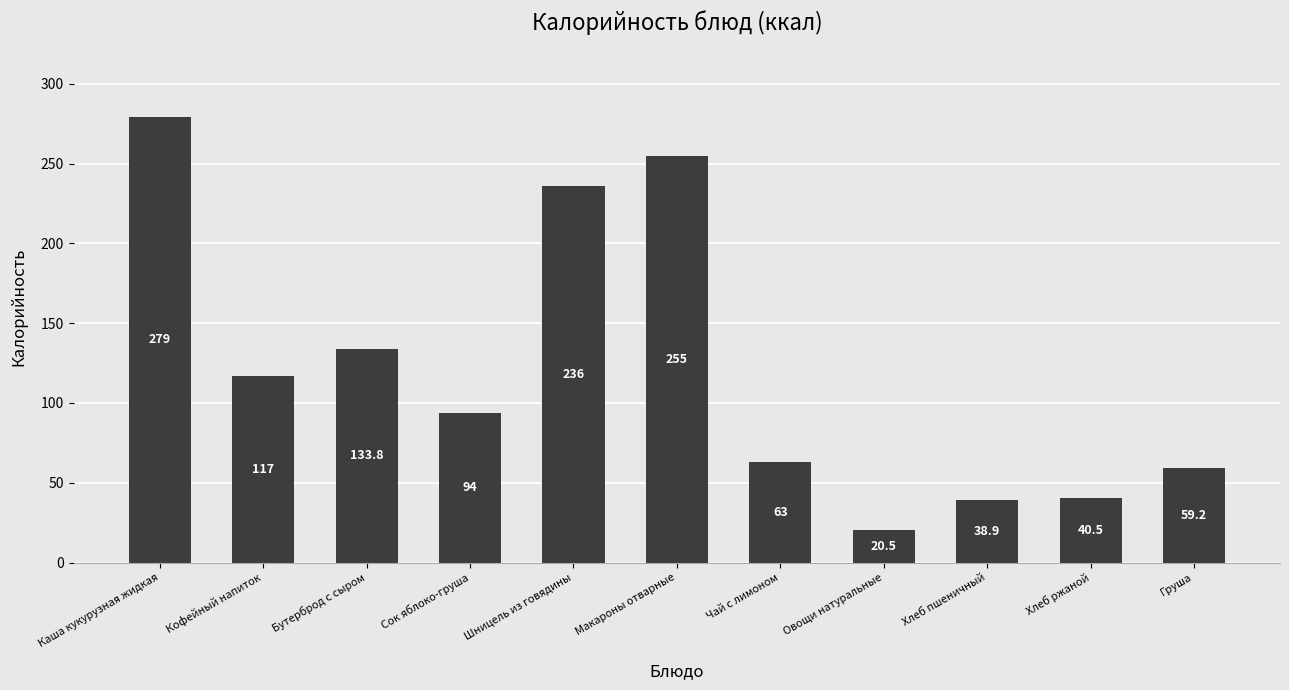

What is the average value?

121.5